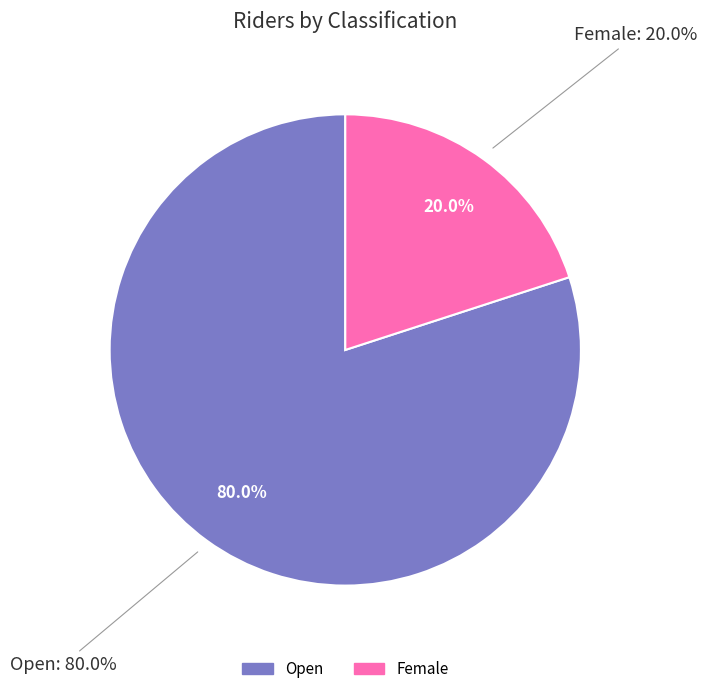

Is Open the majority of the pie?

Yes